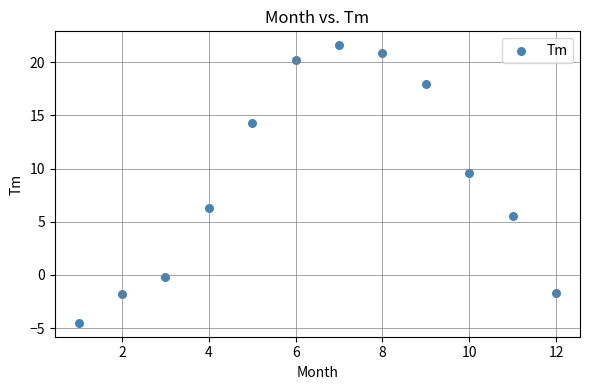

What is the range of X values (max minus min)?

11.0